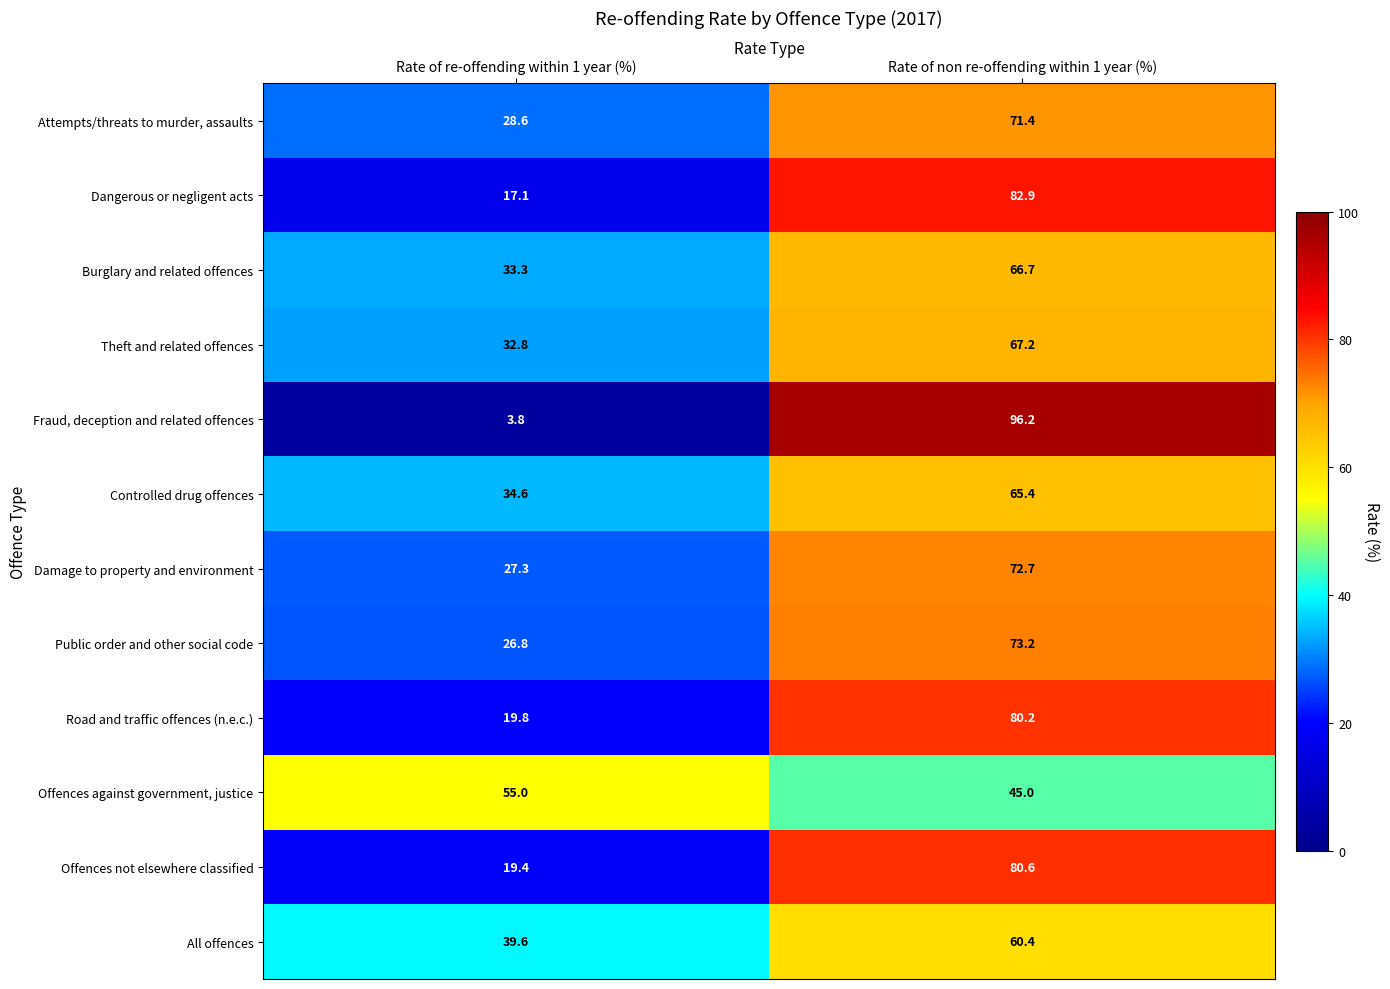

At Rate of non re-offending within 1 year (%), list the series in order from smallest to largest.

Offences against government, justice, All offences, Controlled drug offences, Burglary and related offences, Theft and related offences, Attempts/threats to murder, assaults, Damage to property and environment, Public order and other social code, Road and traffic offences (n.e.c.), Offences not elsewhere classified, Dangerous or negligent acts, Fraud, deception and related offences